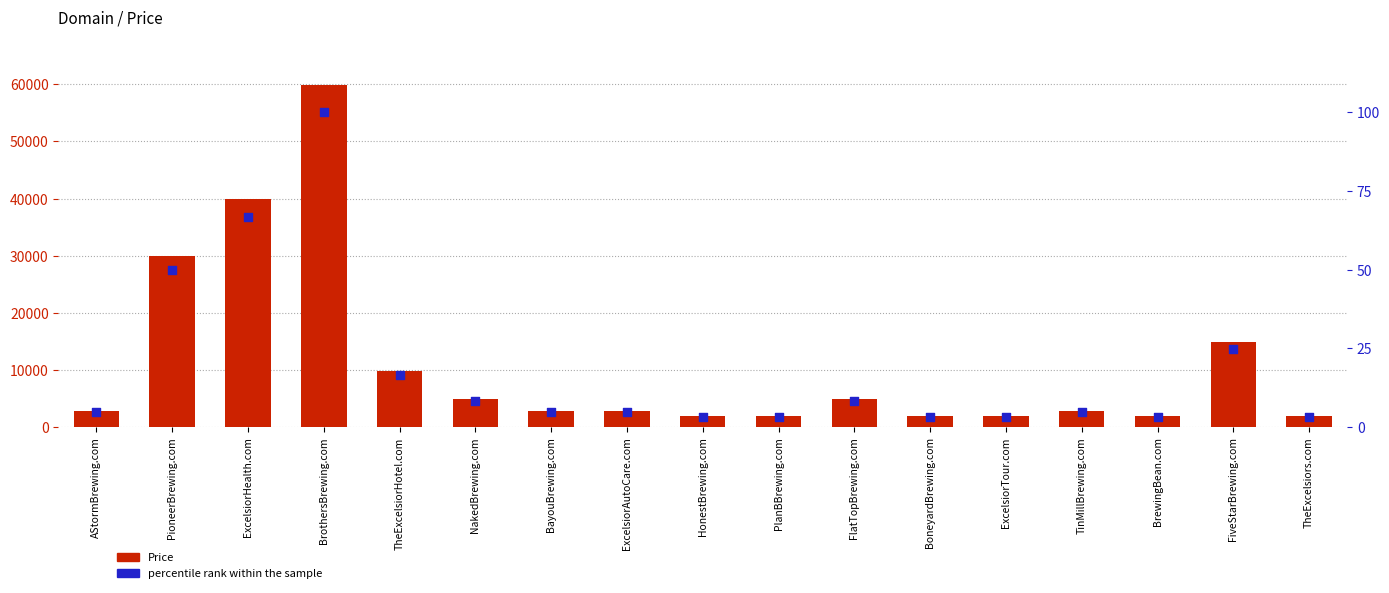

At which category is the sum across all series the highest?

BrothersBrewing.com